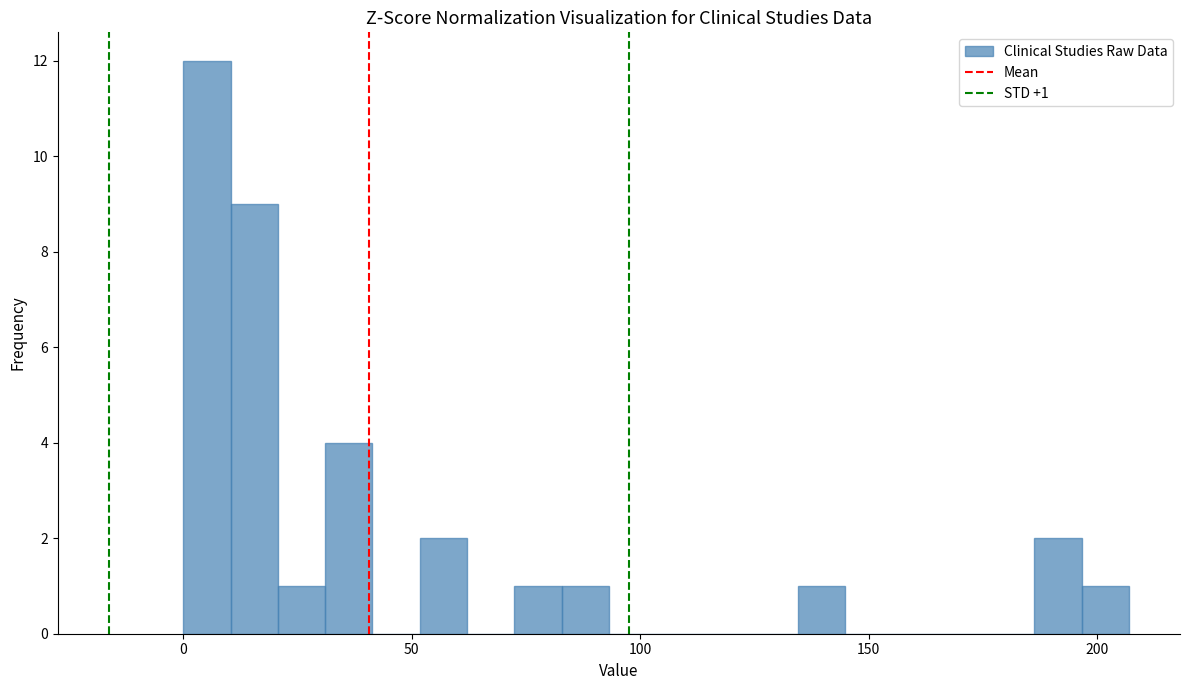

Around what value on the x-axis is the tallest bar? Give the approximate position of its centre, as read against the axis.

5